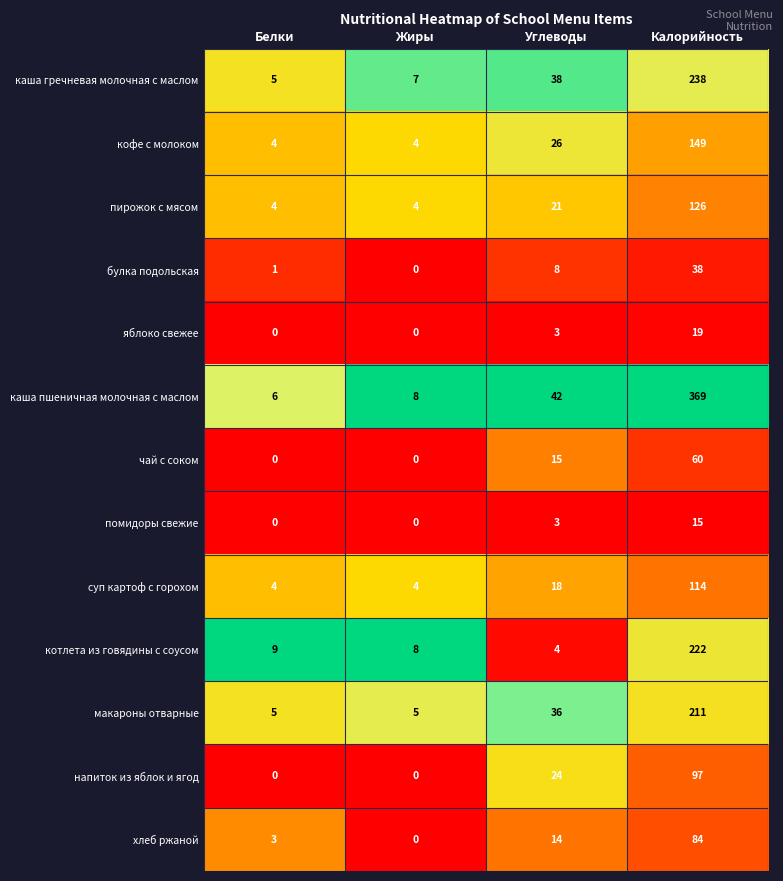

The котлета из говядины с соусом series shows 1 at Углеводы. True or false?

False